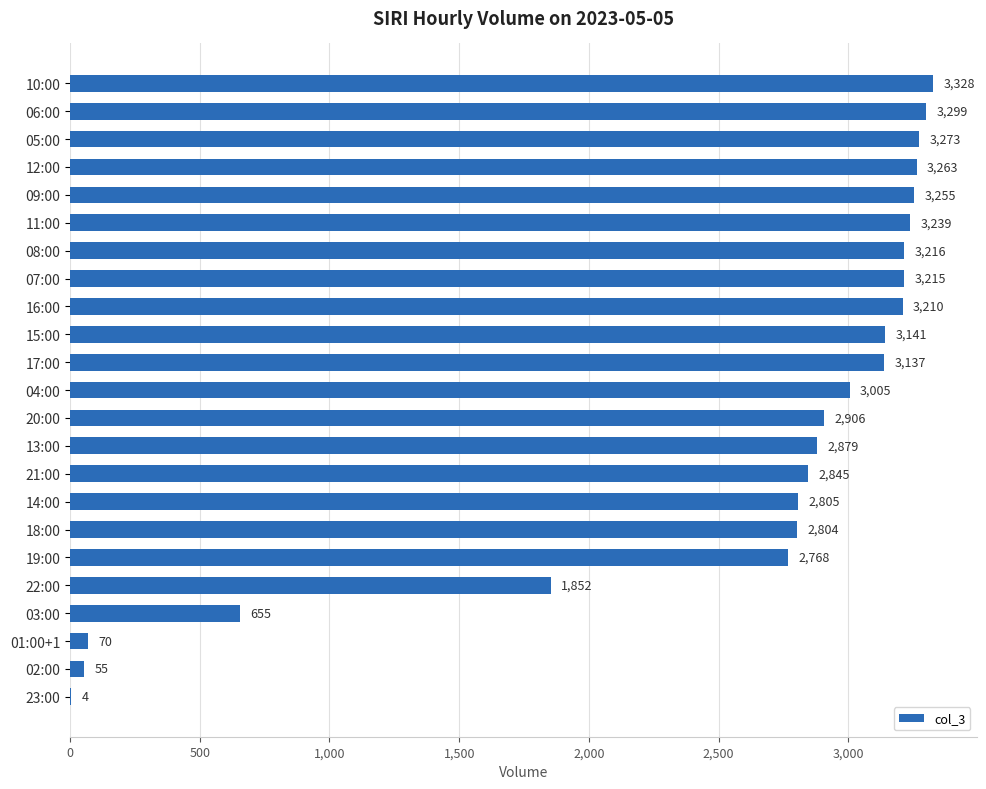

What value does the data have at 09:00, to the nearest 10?

3260